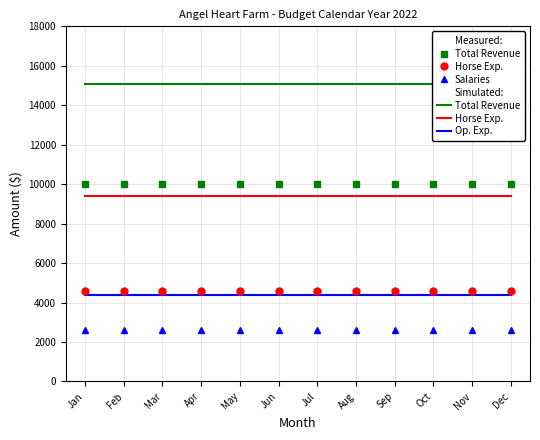

True or false: Total Revenue and Grants intersect in this chart.

False